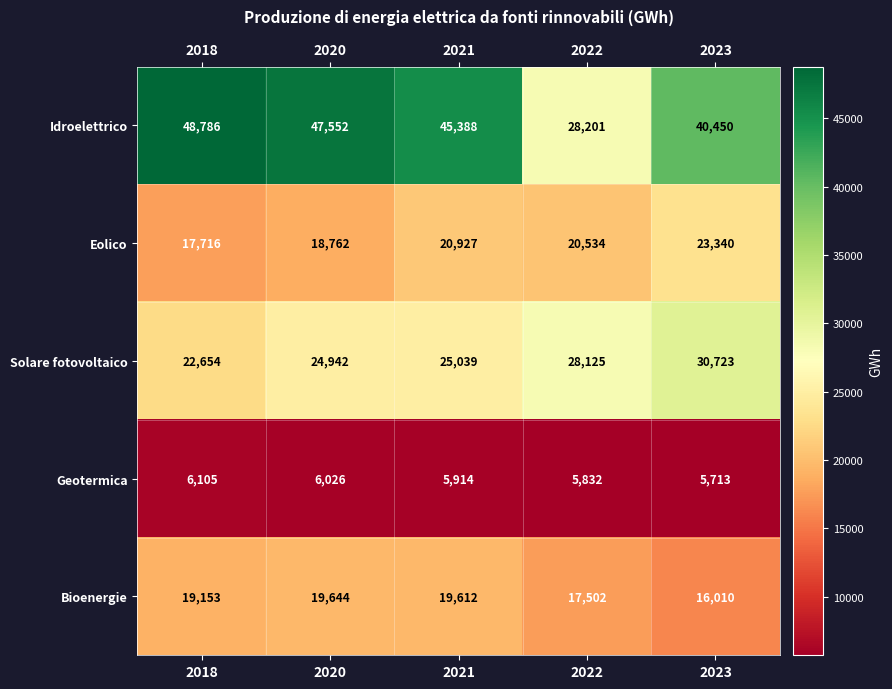

Is it true that Idroelettrico equals 27456 at 2020?

False